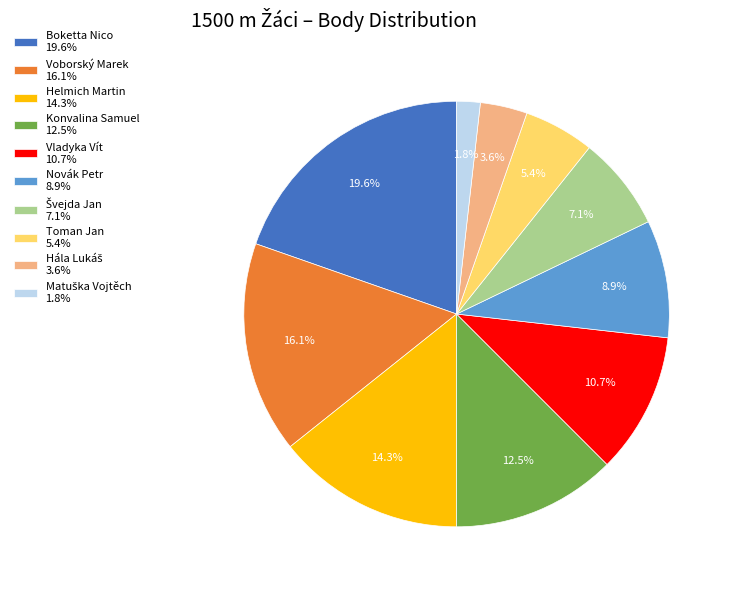

Does any single category account for the majority?

No